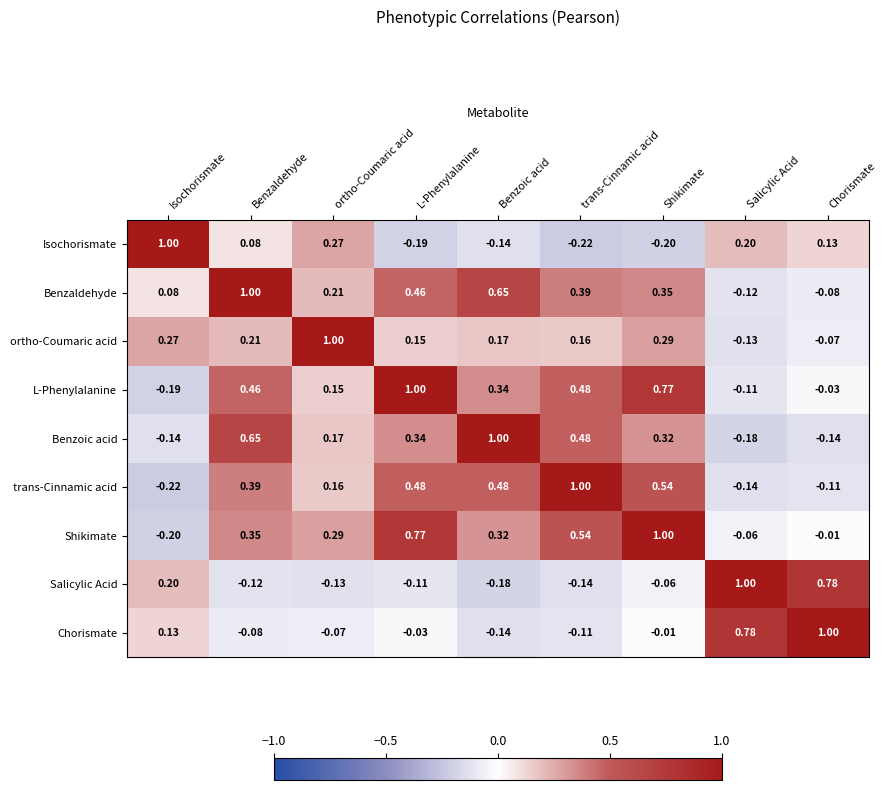

Which category has the lowest value in the Isochorismate series?

trans-Cinnamic acid